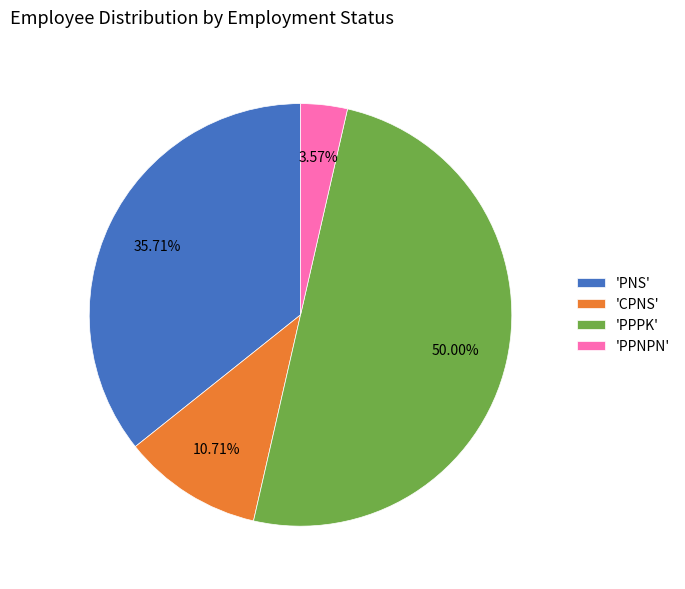

How many segments does this pie chart have?

4